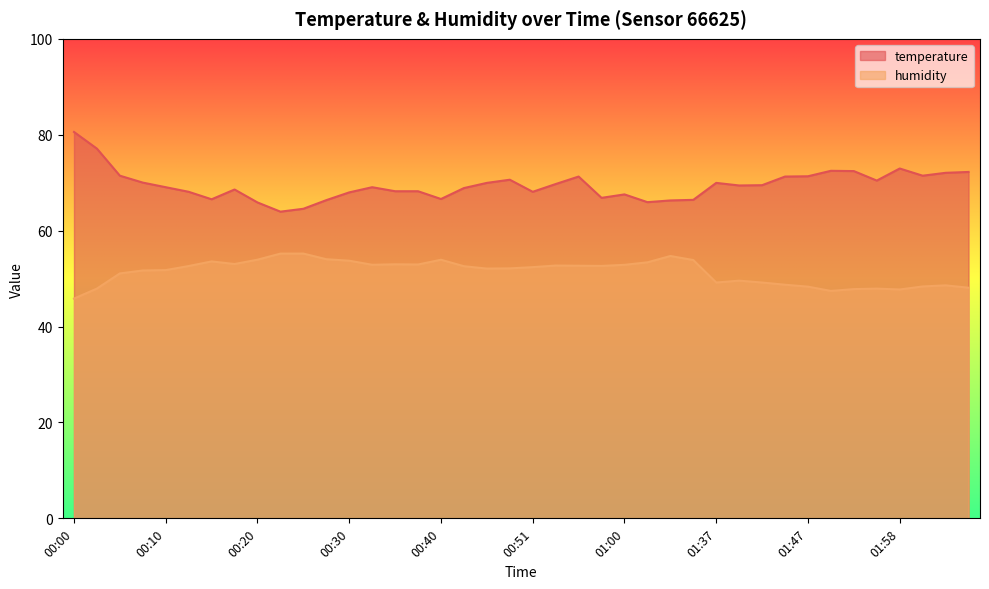

Reading right to left, list all the values displayed in this chart.

temperature: 02:06=72.2	02:03=72.1	02:01=71.5	01:58=73.0	01:55=70.4	01:53=72.4	01:50=72.5	01:47=71.3	01:45=71.3	01:43=69.5	01:40=69.4	01:37=70.0	01:12=66.4	01:09=66.3	01:03=65.9	01:00=67.6	00:58=66.8	00:56=71.3	00:53=69.7	00:51=68.1	00:48=70.6	00:45=70.0	00:42=68.9	00:40=66.6	00:37=68.2	00:35=68.2	00:32=69.1	00:30=68.0	00:27=66.4	00:25=64.6	00:23=64.0	00:20=65.9	00:18=68.6	00:15=66.5	00:13=68.1	00:10=69.1	00:08=70.0	00:05=71.5	00:03=77.1	00:00=80.6
humidity: 02:06=48.1	02:03=48.6	02:01=48.4	01:58=47.7	01:55=47.9	01:53=47.8	01:50=47.4	01:47=48.3	01:45=48.7	01:43=49.2	01:40=49.6	01:37=49.2	01:12=53.9	01:09=54.7	01:03=53.4	01:00=52.9	00:58=52.6	00:56=52.7	00:53=52.7	00:51=52.4	00:48=52.1	00:45=52.1	00:42=52.6	00:40=53.9	00:37=52.9	00:35=53.0	00:32=52.9	00:30=53.7	00:27=54.0	00:25=55.2	00:23=55.2	00:20=53.9	00:18=53.0	00:15=53.6	00:13=52.6	00:10=51.8	00:08=51.7	00:05=51.1	00:03=47.9	00:00=45.8